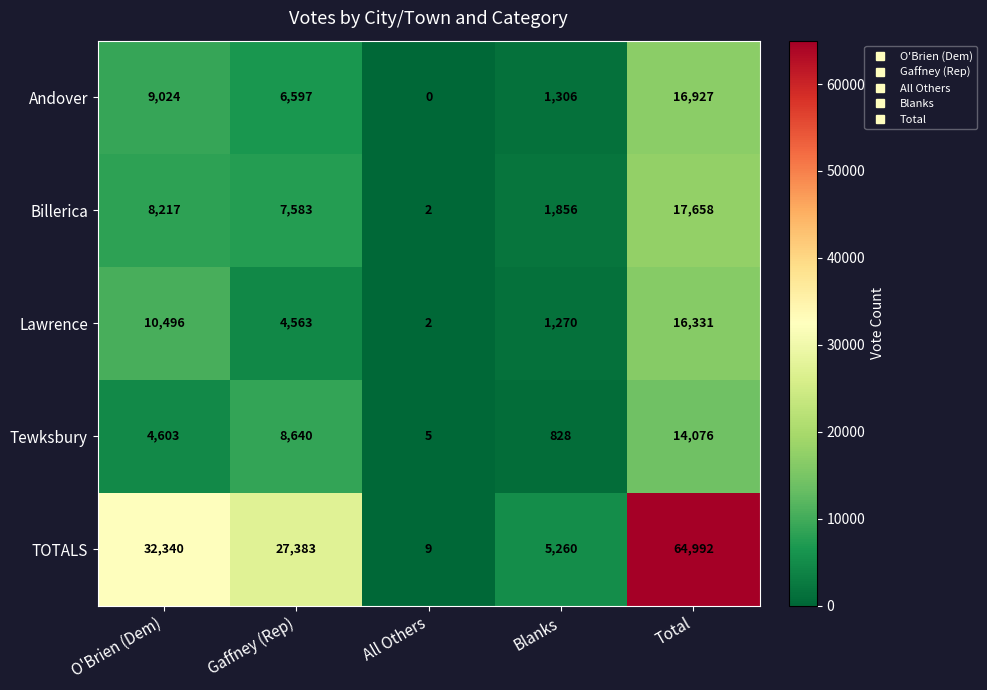

Between All Others and Blanks, which series saw the biggest shift?

TOTALS